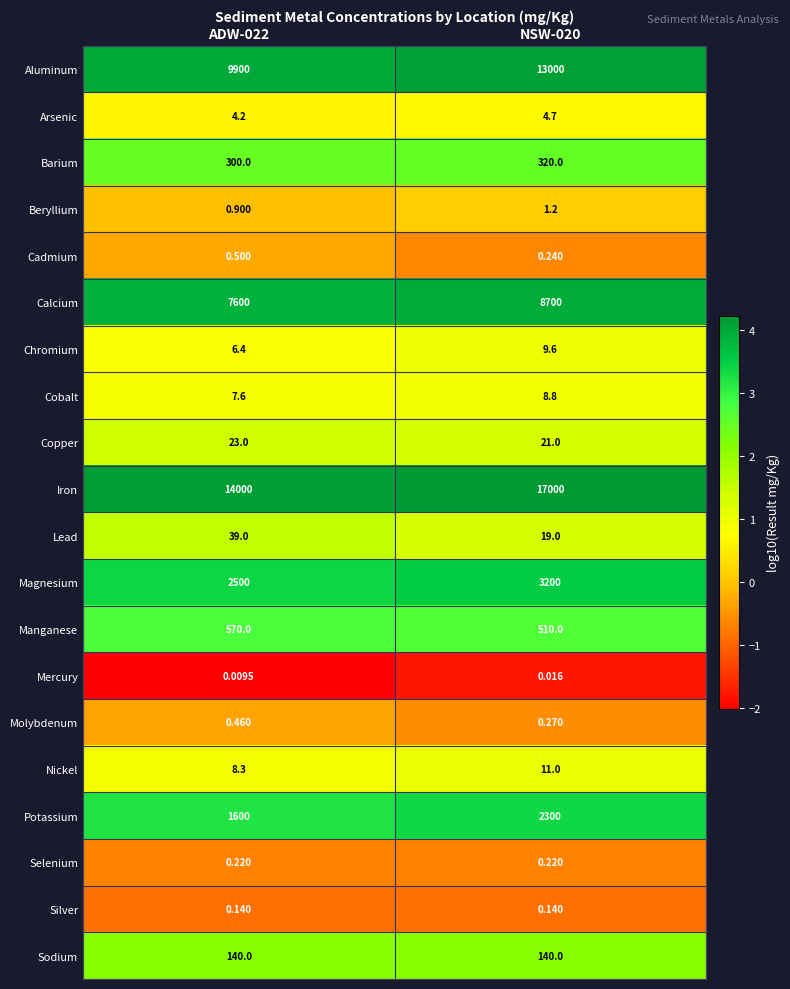

Is the value of Manganese at NSW-020 greater than the value of Potassium at NSW-020?

No